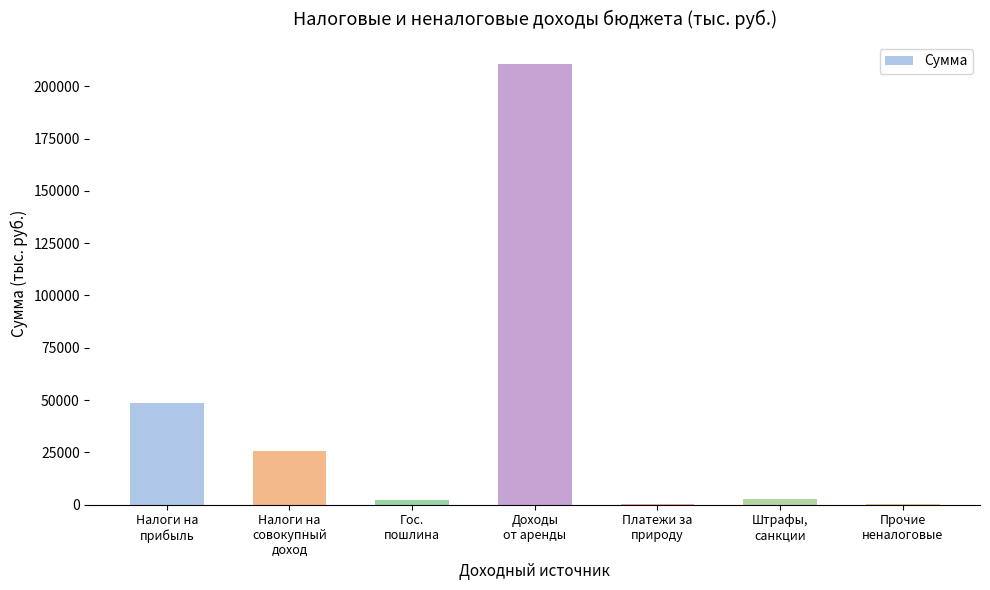

What is the greatest value displayed?

210650